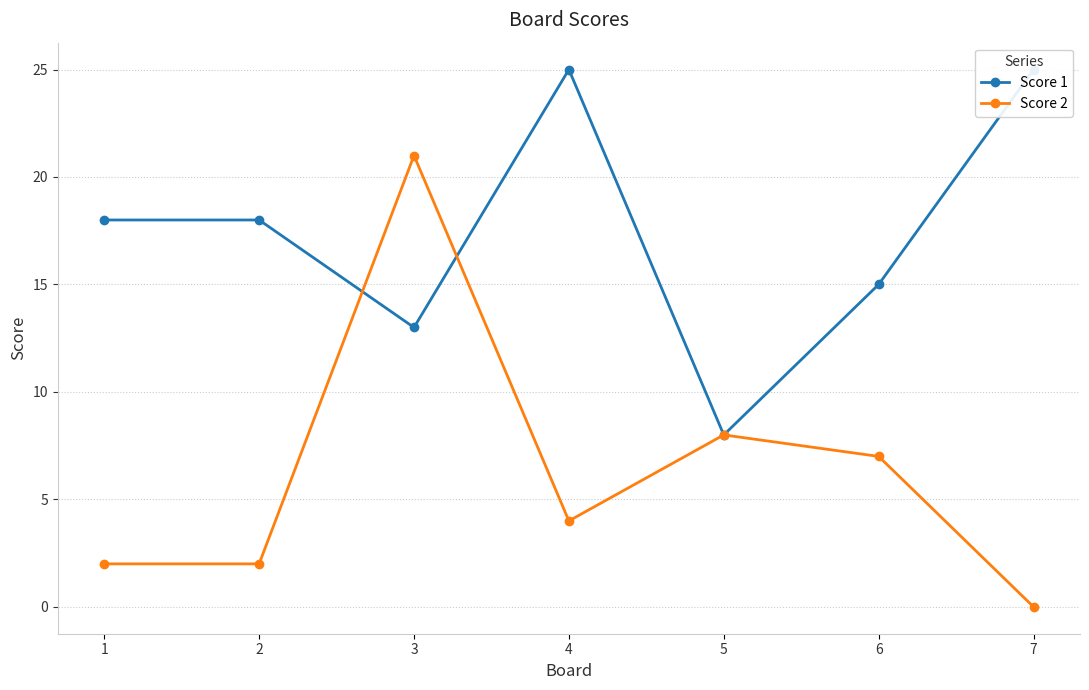

True or false: Score 2 has a value of 8 at 5.

True